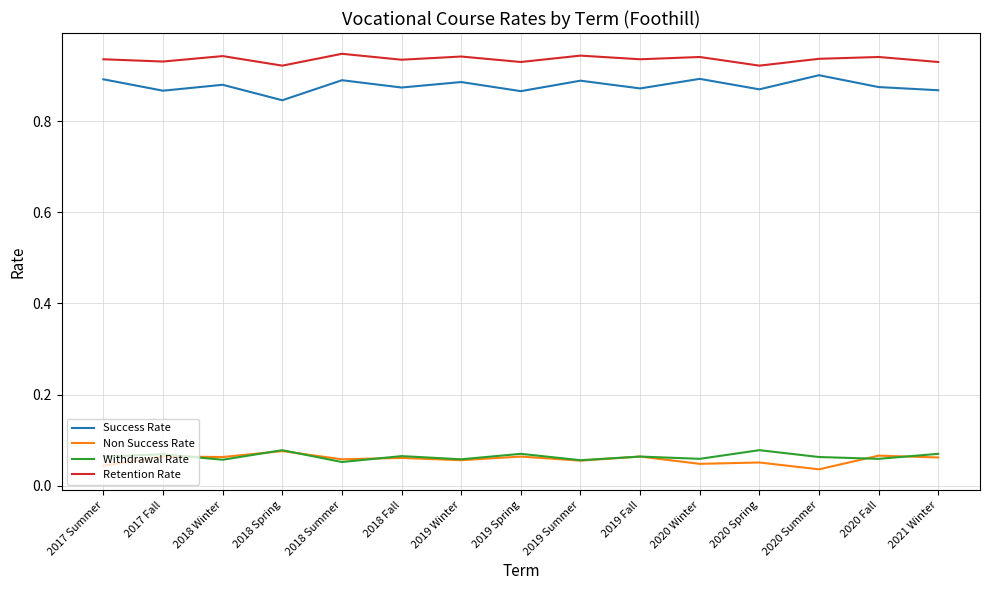

True or false: Success Rate and Retention Rate intersect in this chart.

False